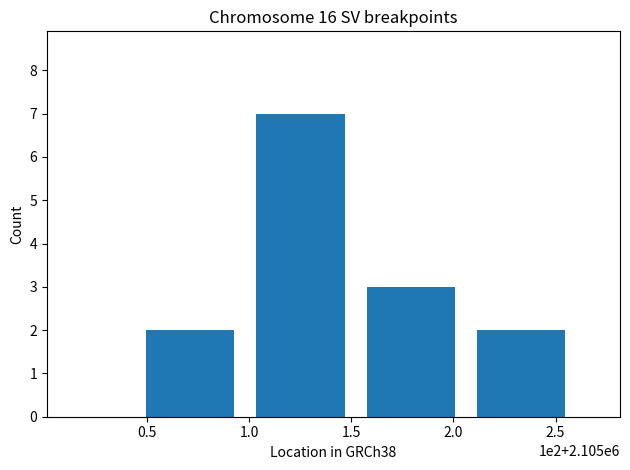

What is the value of the 4th bar from the left?

2